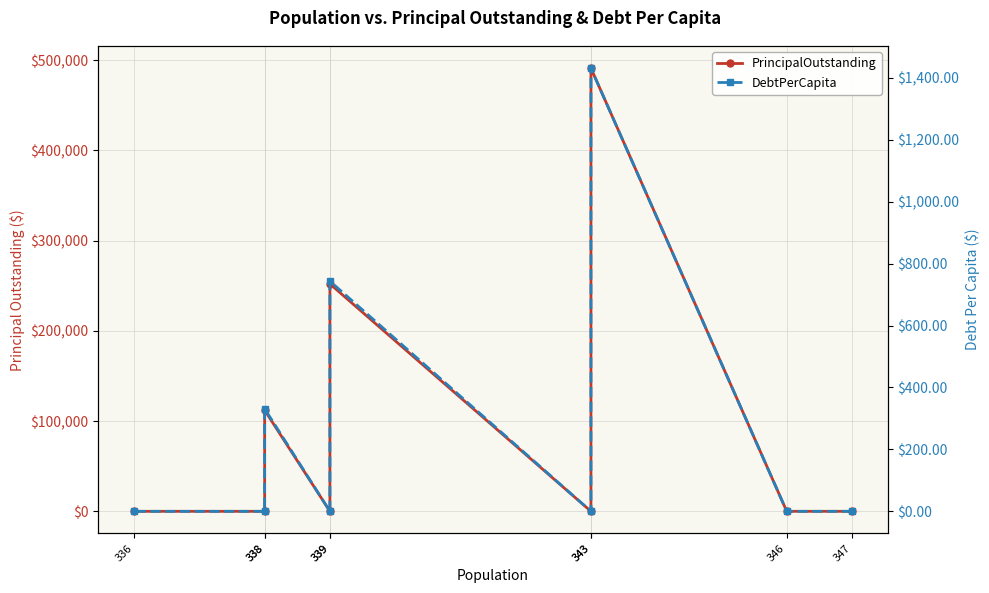

Is this an area chart (filled region under the line)?

No